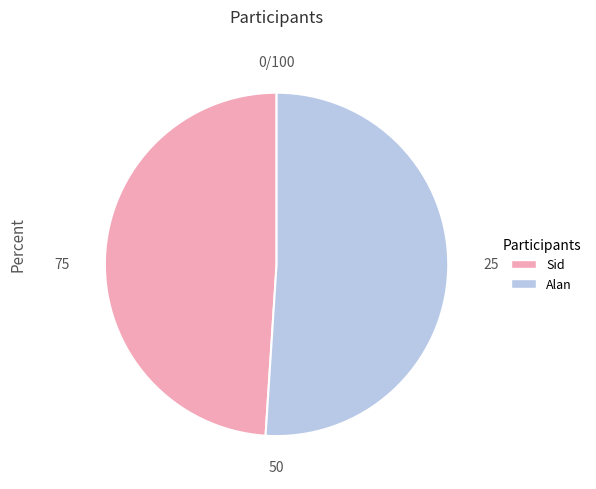

How many slices are in this pie chart?

2